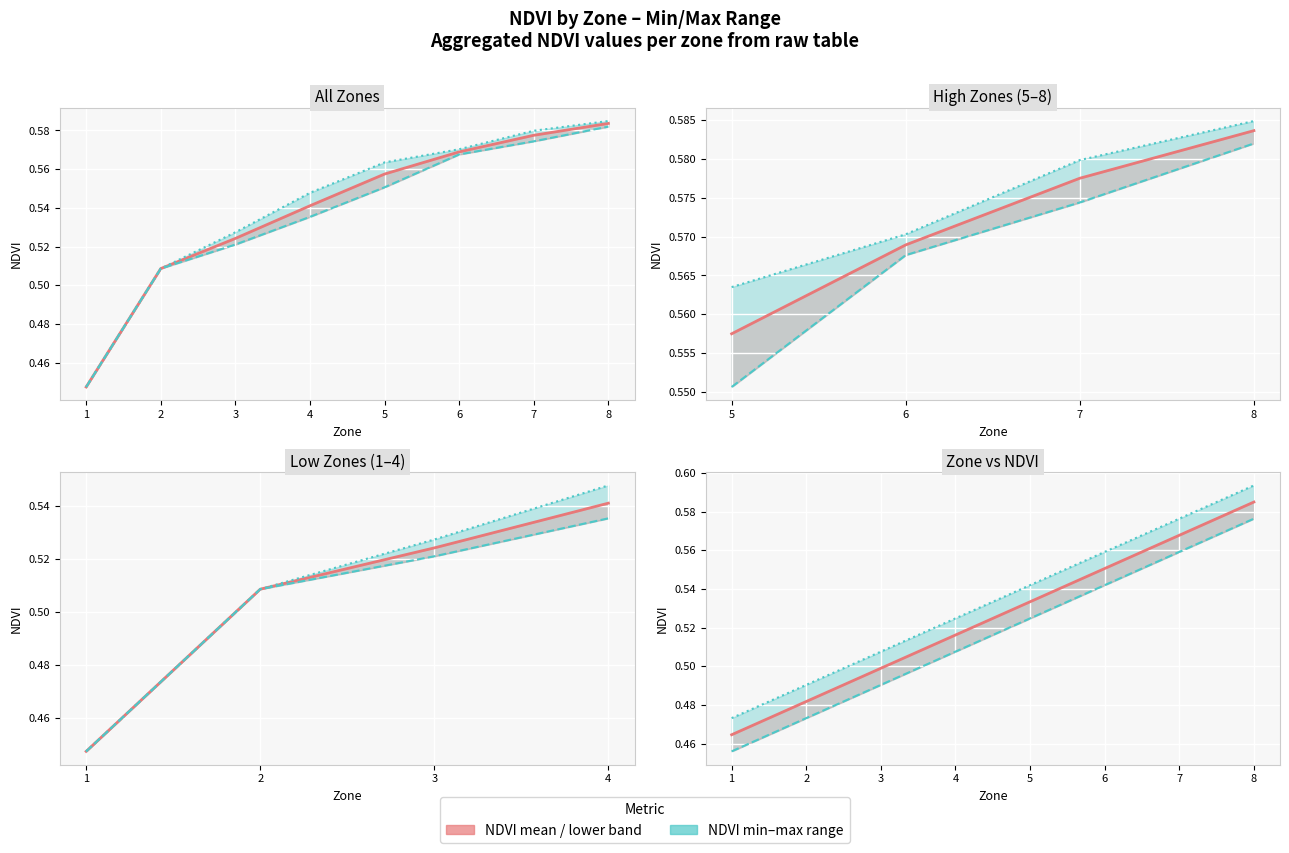

True or false: NDVI max and NDVI min cross at least once.

False